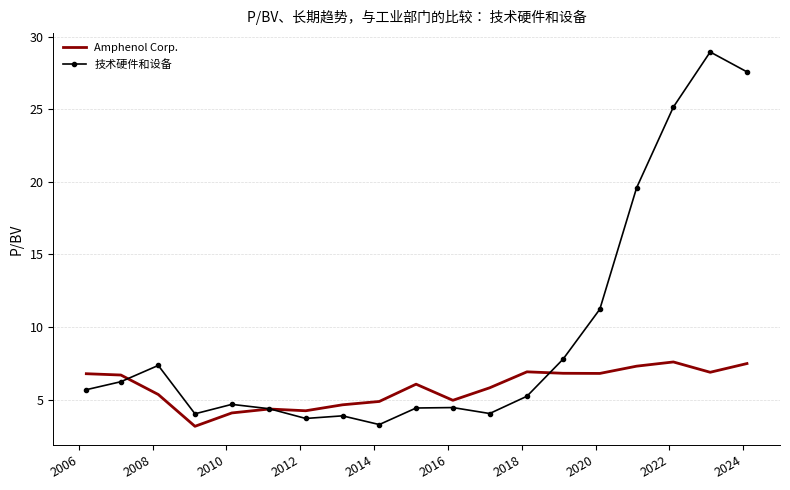

Which series has the largest range (max minus min)?

技术硬件和设备